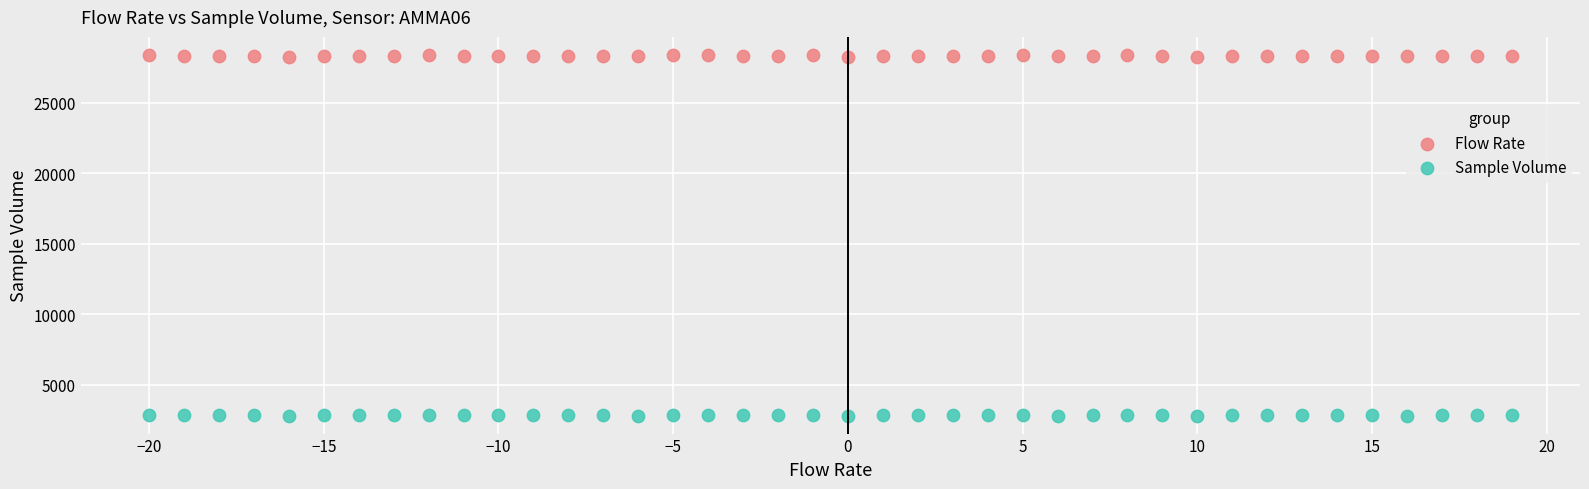

Which series reaches the maximum Y coordinate?

Flow Rate